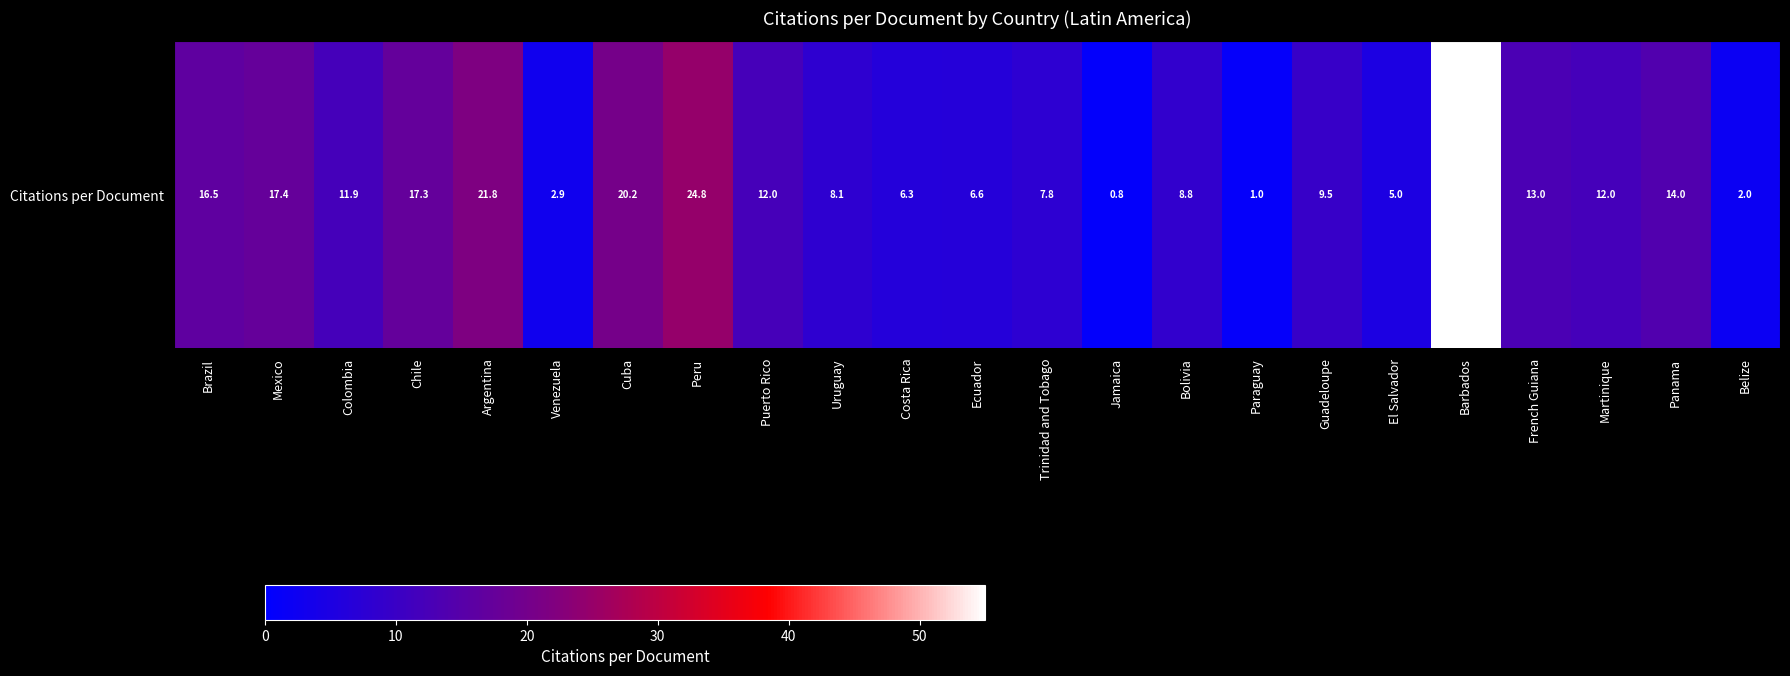

Reading left to right, extract all data points from this chart.

16.5	17.4	11.9	17.3	21.8	2.9	20.2	24.8	12.0	8.1	6.3	6.6	7.8	0.8	8.8	1.0	9.5	5.0	55.0	13.0	12.0	14.0	2.0